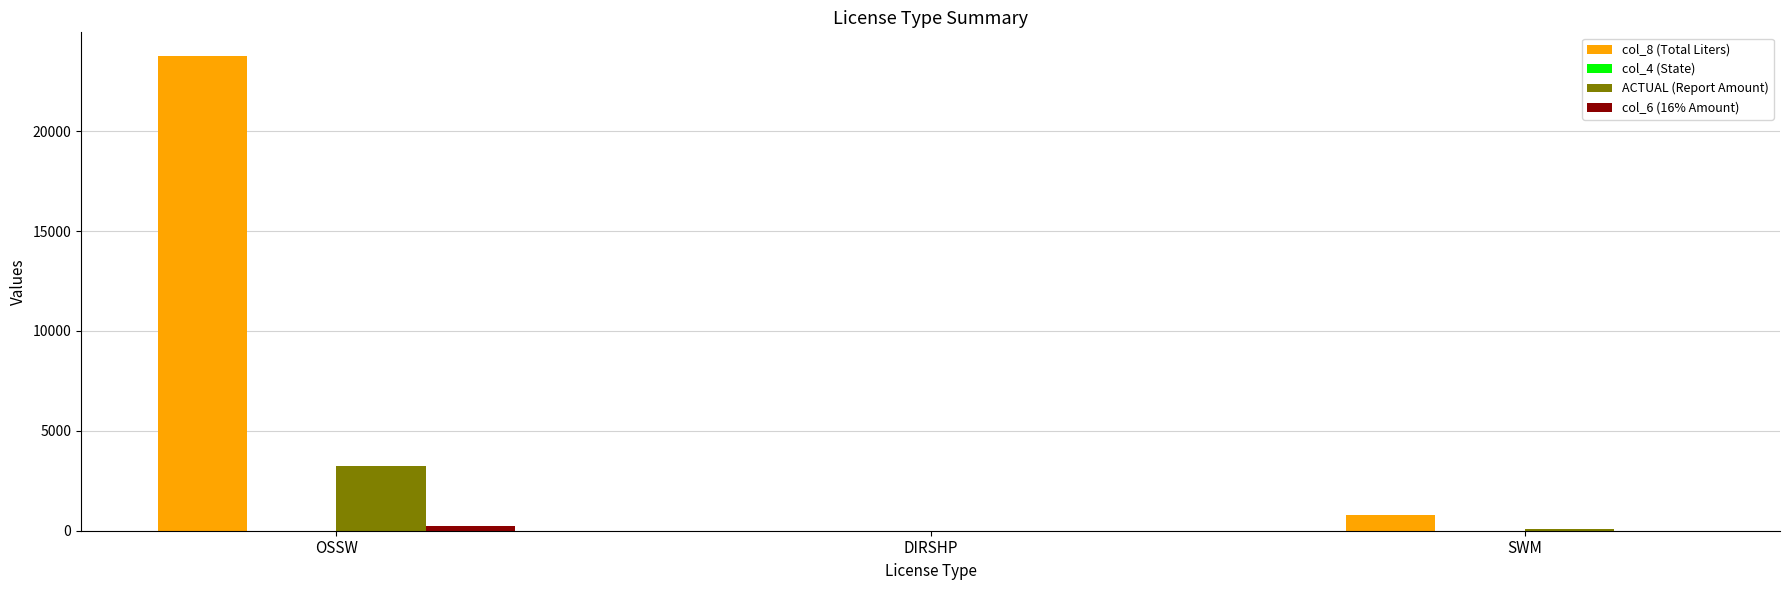

Which series changed the most between DIRSHP and SWM?

col_8 (Total Liters)